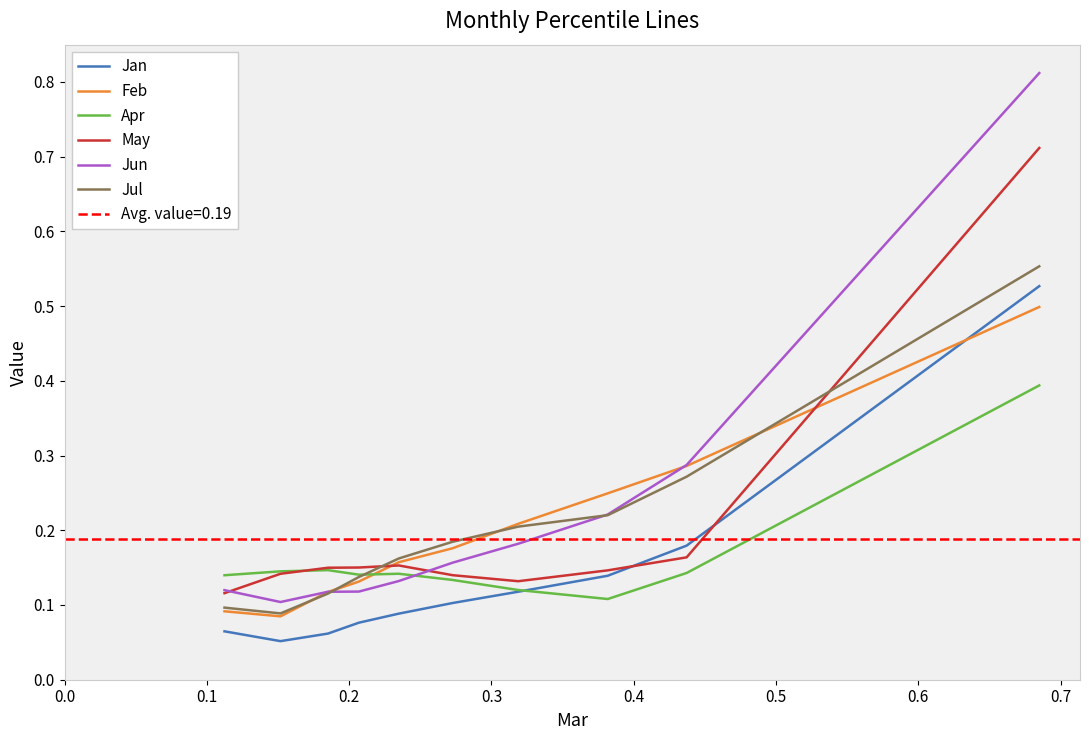

What is the maximum value for May?

0.7